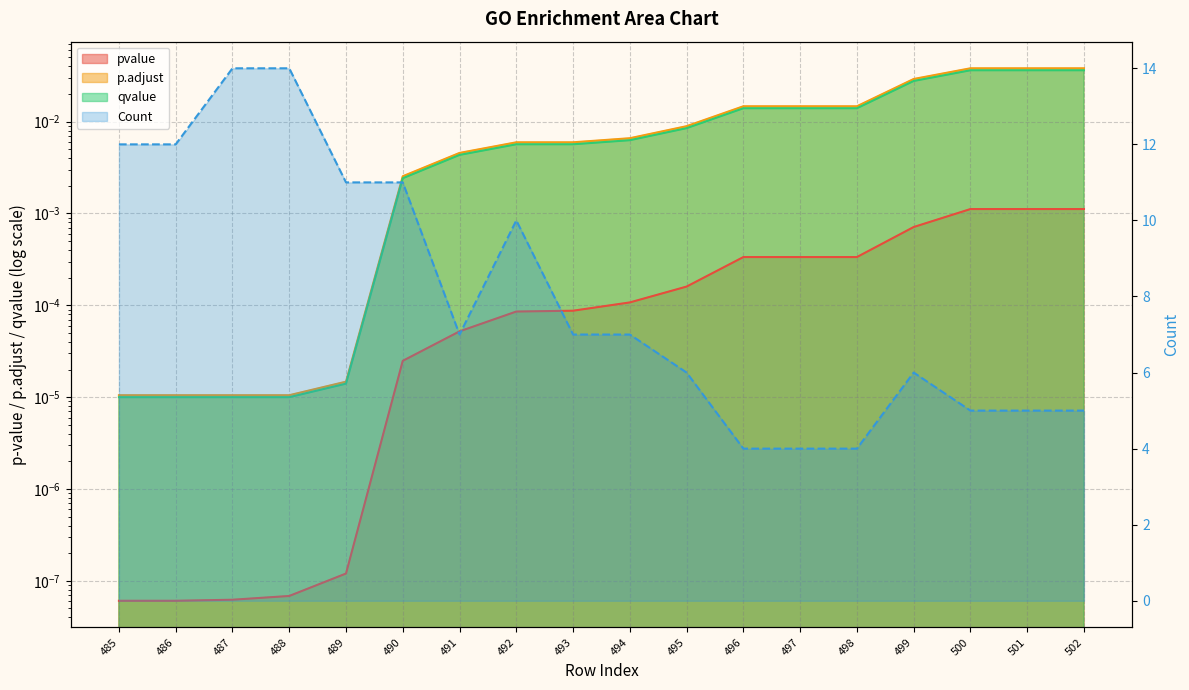

Is the value of Count at 499 greater than the value of p.adjust at 485?

Yes